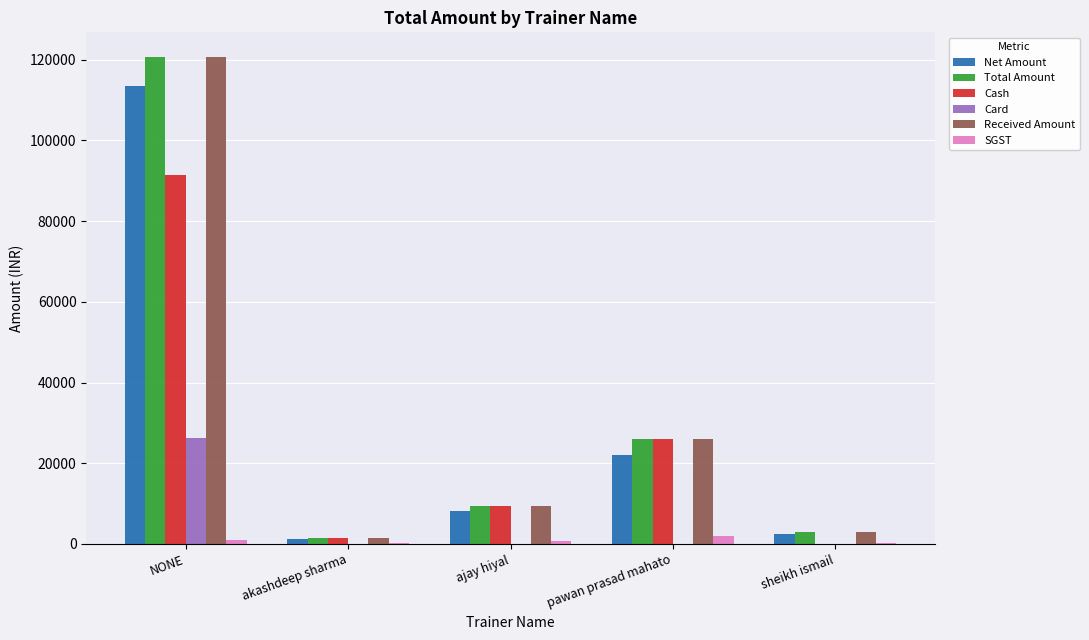

What is the maximum value for Received Amount?

120750.0